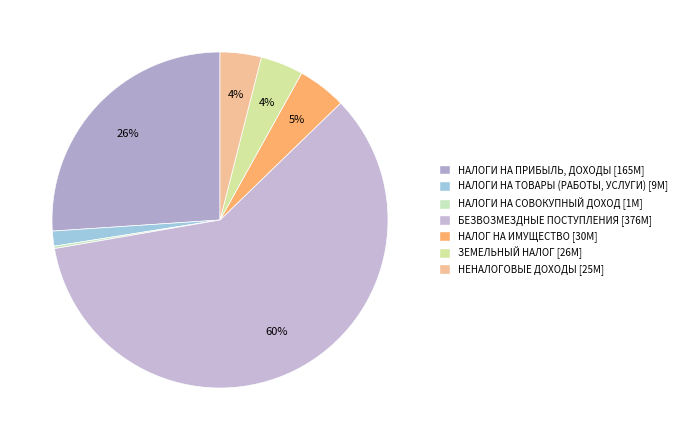

Is there any slice that represents more than half of the pie?

Yes